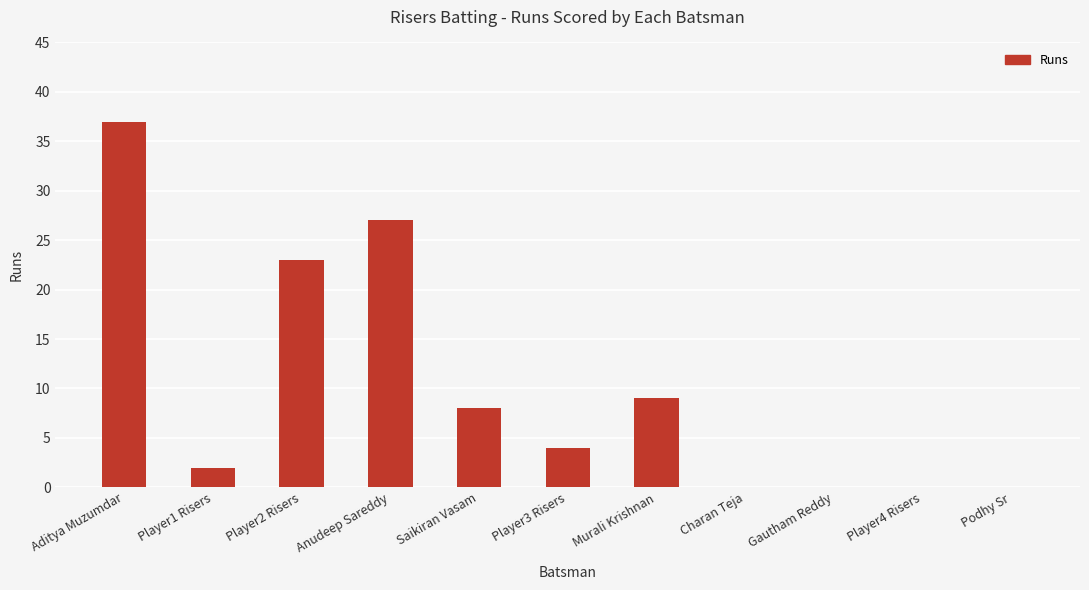

How many series are shown in this chart?

1